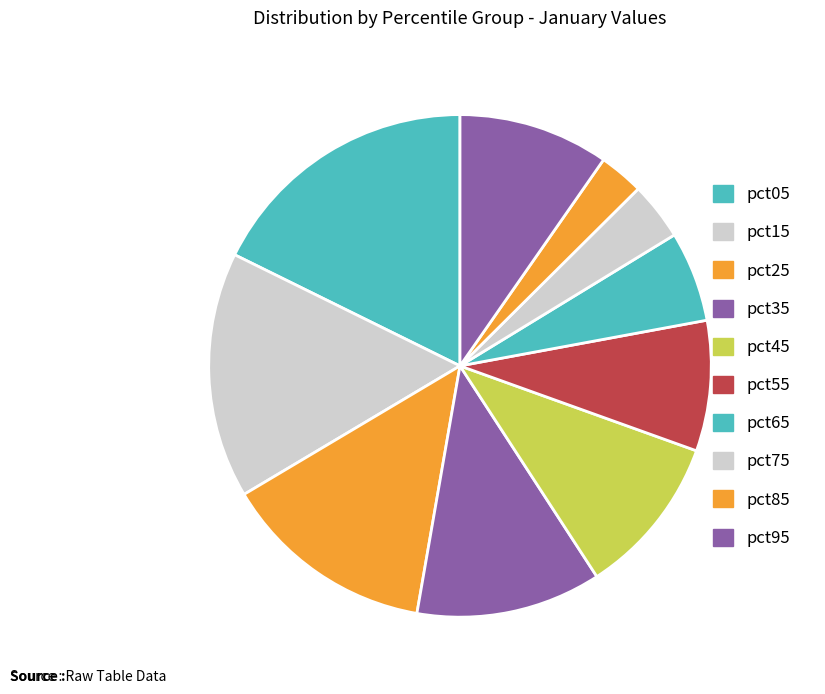

Rank the categories by value from highest to lowest.

pct05, pct15, pct25, pct35, pct45, pct95, pct55, pct65, pct75, pct85